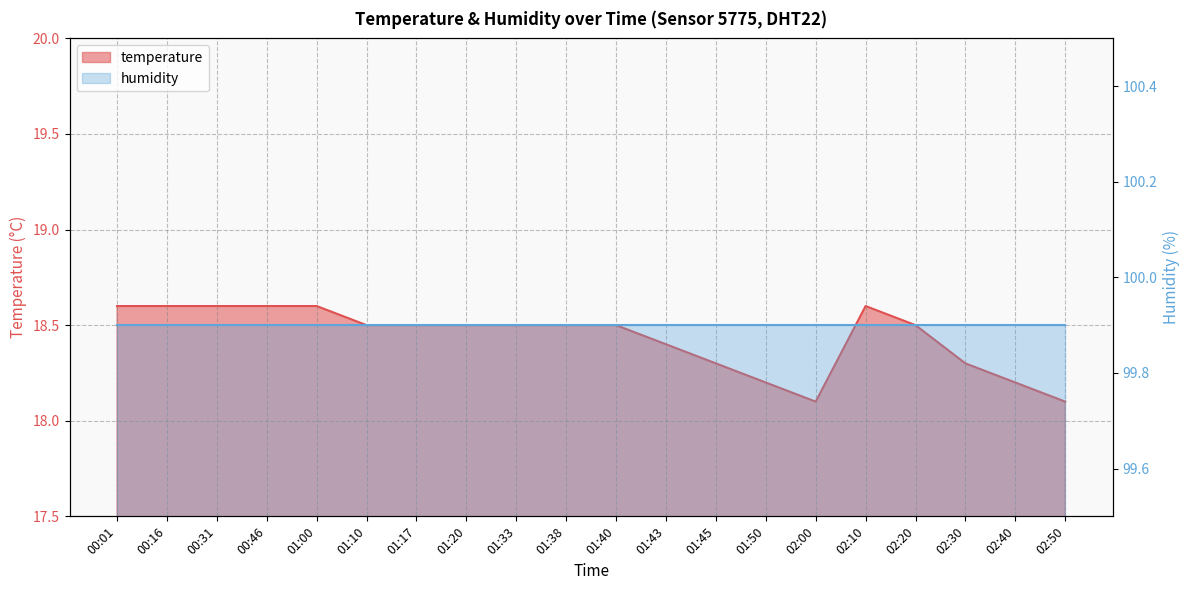

What position from the left is 02:10?

16